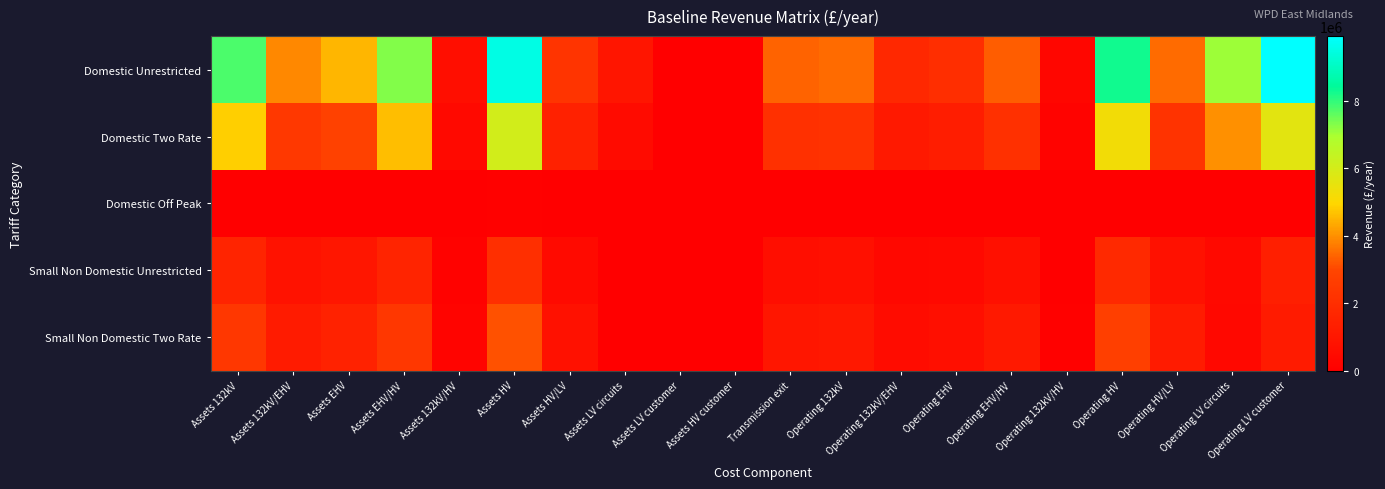

Which series changed the most between Assets 132kV/EHV and Operating EHV/HV?

Domestic Unrestricted